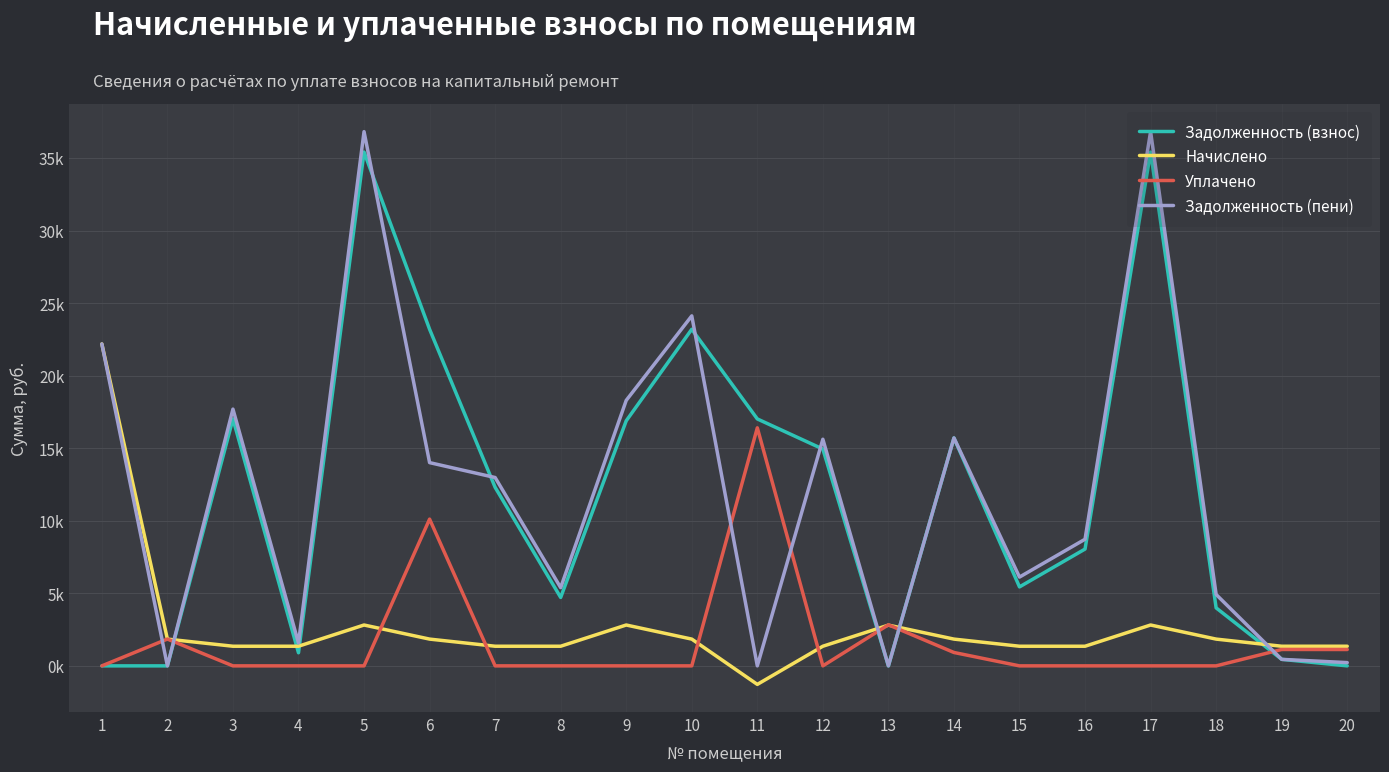

What is the sum of the Начислено values at 1 and 14?

24.0